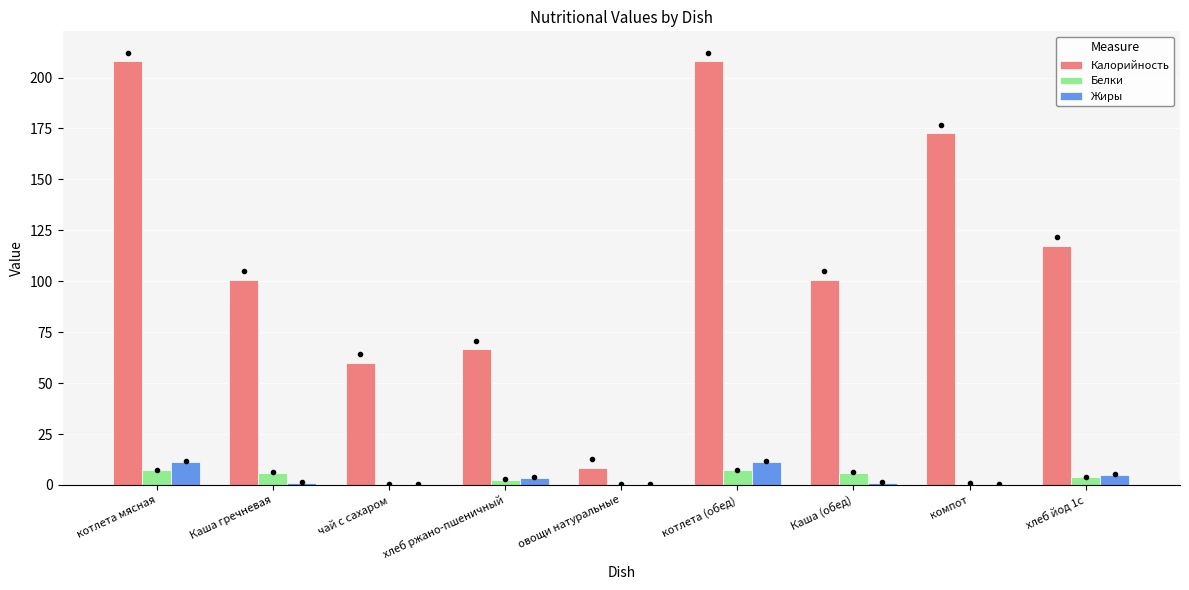

Between хлеб ржано-пшеничный and компот, which series saw the biggest shift?

Калорийность